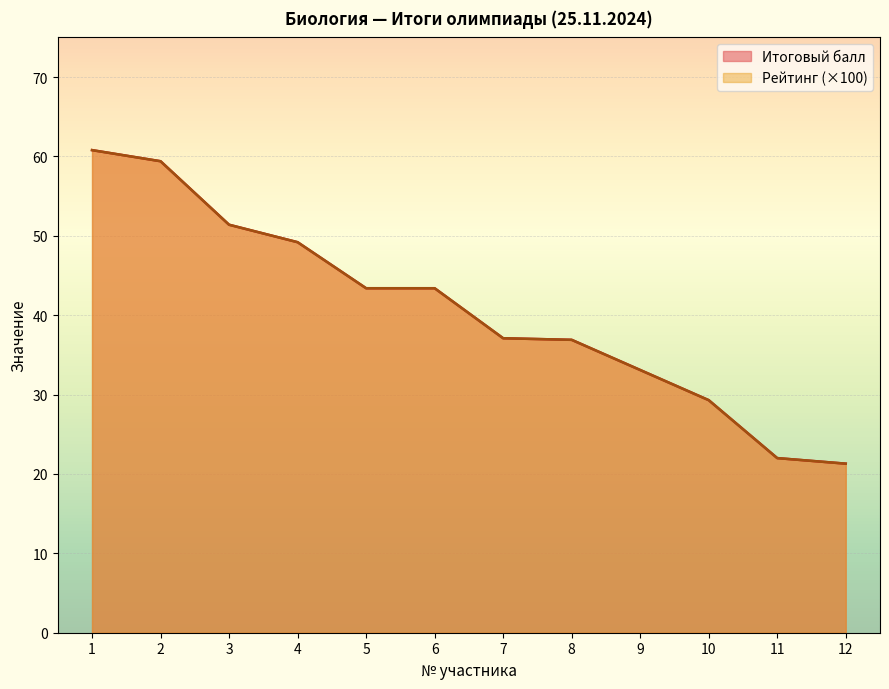

Rank the series by their maximum value, from lowest to highest.

Итоговый балл, Рейтинг